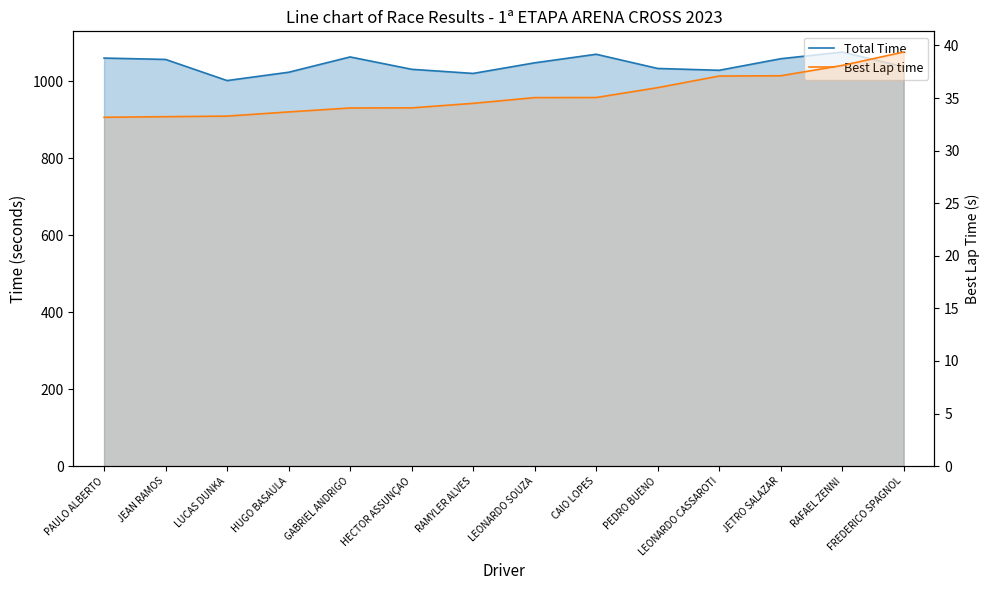

How many distinct data groups are displayed?

2